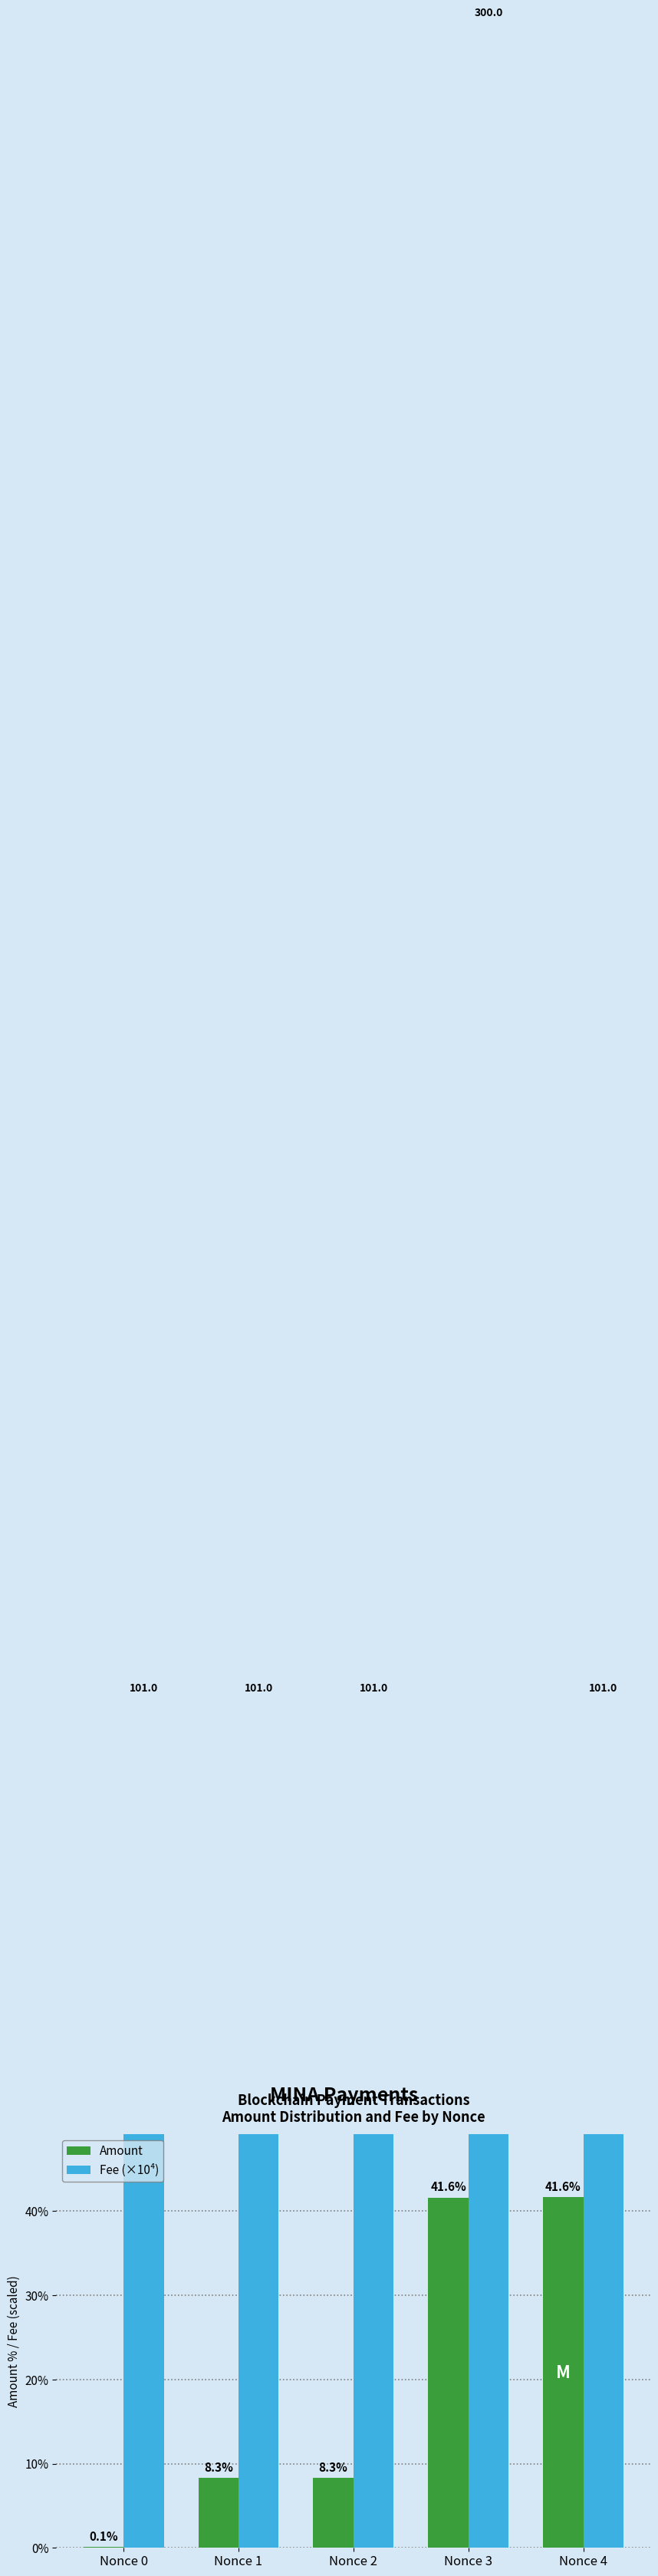

Rank the categories by Fee (×10⁴) value from highest to lowest.

Nonce 3, Nonce 0, Nonce 1, Nonce 2, Nonce 4